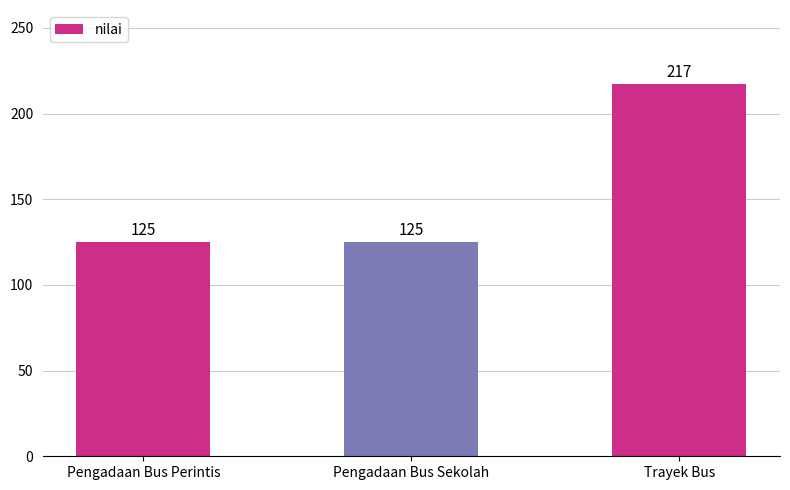

Are the bars horizontal?

No